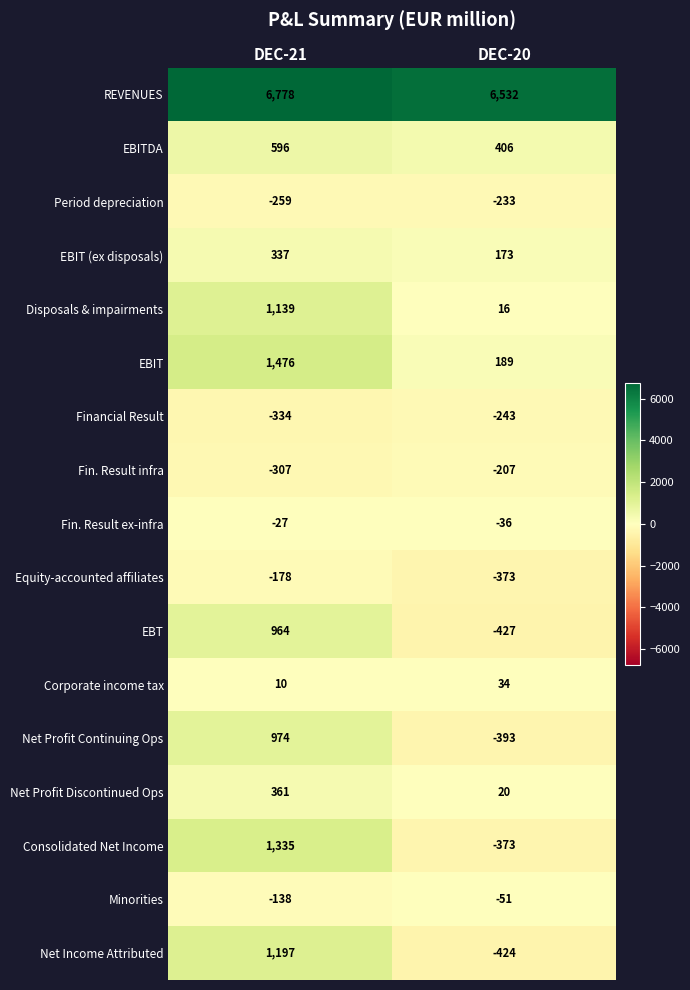

What is the total value across all series at DEC-21?

13924